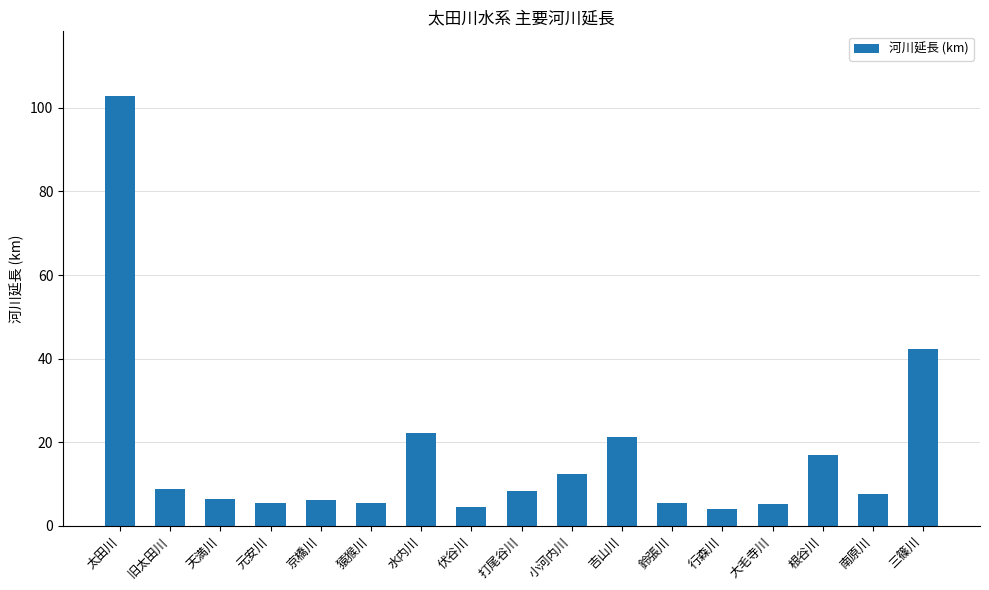

What is the value of the 8th bar from the left?

4.6